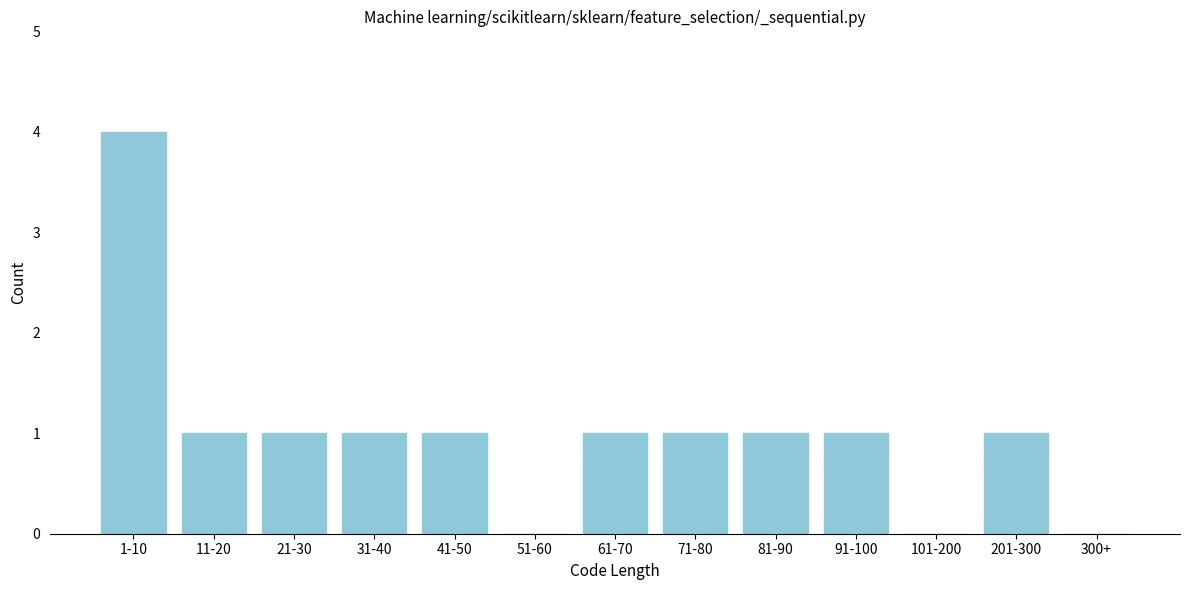

Reading left to right, what are all the values shown in this chart?

1-10=4	11-20=1	21-30=1	31-40=1	41-50=1	51-60=0	61-70=1	71-80=1	81-90=1	91-100=1	101-200=0	201-300=1	300+=0